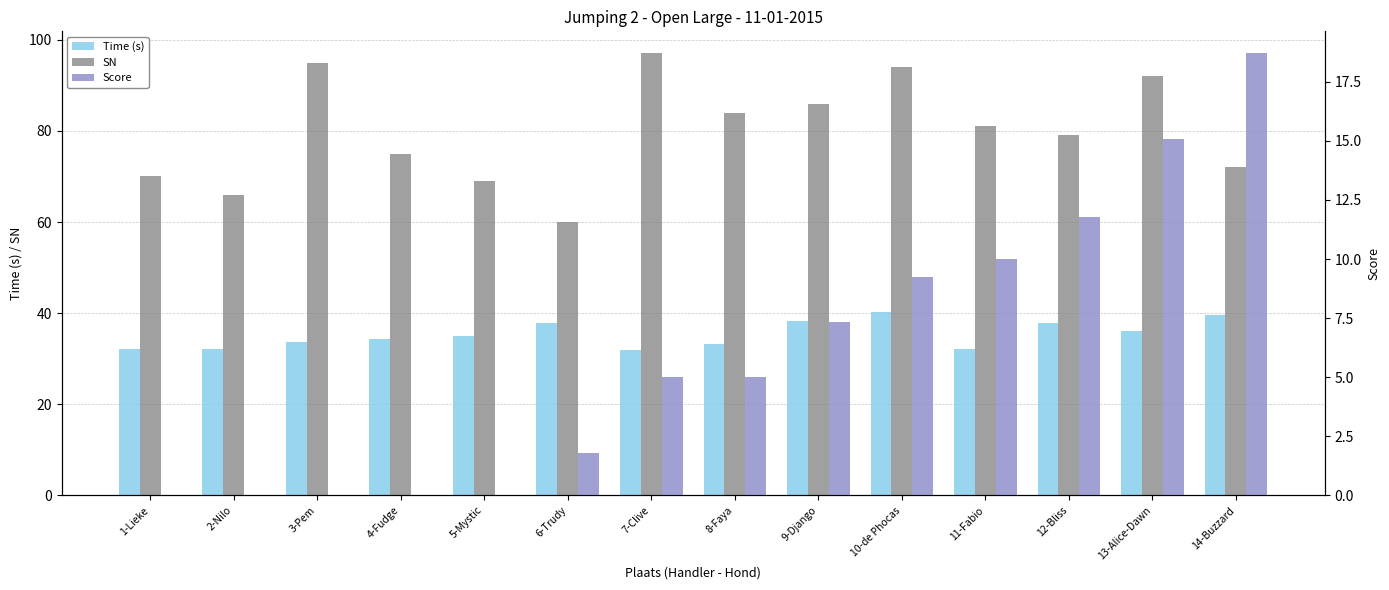

Reading left to right, transcribe all the data shown in this chart.

Time (s): 32.1	32.2	33.7	34.3	35.1	37.8	31.9	33.1	38.3	40.2	32.2	37.8	36.1	39.7
SN: 70.0	66.0	95.0	75.0	69.0	60.0	97.0	84.0	86.0	94.0	81.0	79.0	92.0	72.0
Score: 0.0	0.0	0.0	0.0	0.0	1.8	5.0	5.0	7.3	9.2	10.0	11.8	15.1	18.7